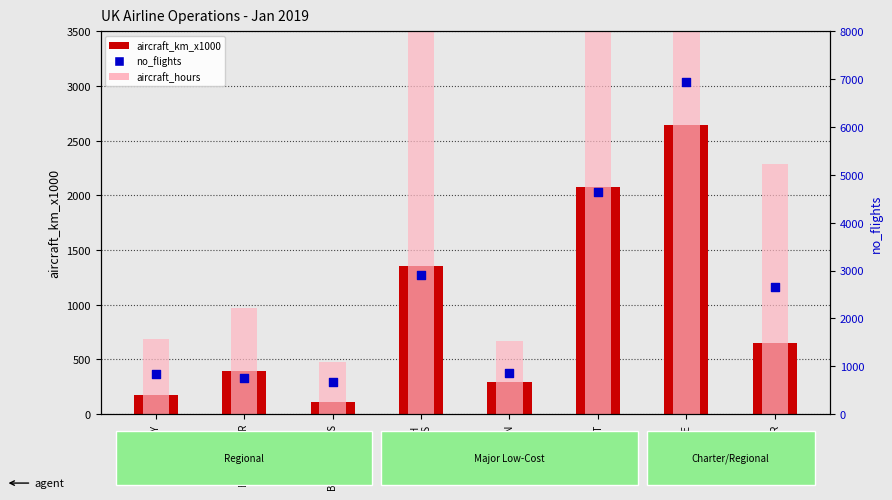

Which series reaches the maximum Y coordinate?

aircraft_hours